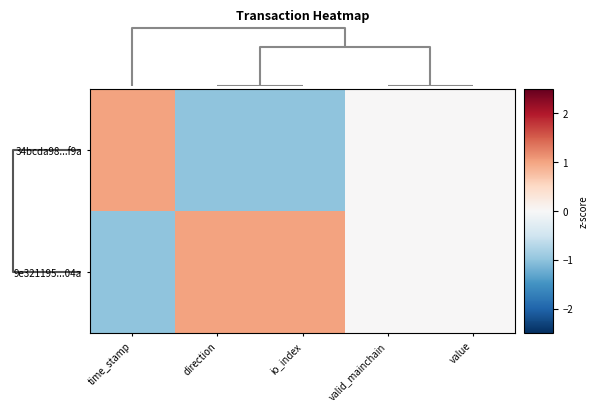

Reading right to left, transcribe all the data shown in this chart.

34bcda98...f9a: value=0	valid_mainchain=0	io_index=-1	direction=-1	time_stamp=1
9e321195...04a: value=0	valid_mainchain=0	io_index=1	direction=1	time_stamp=-1